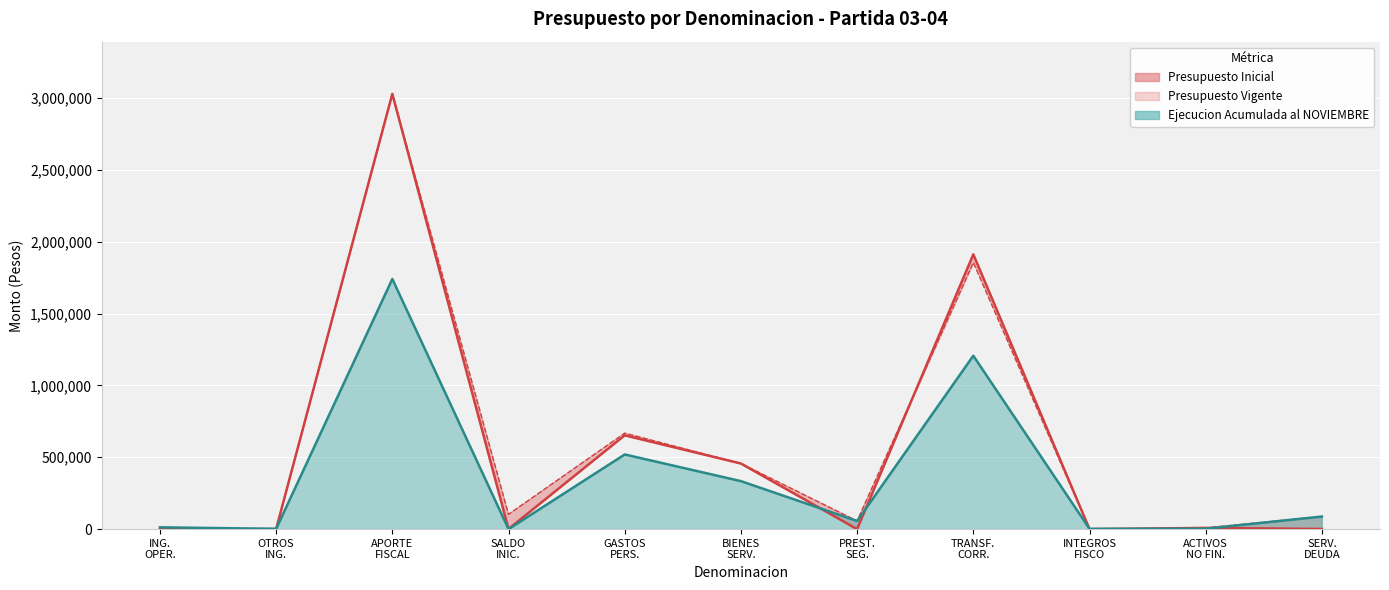

What is the label of the 7th point from the left?

PREST. SEG.